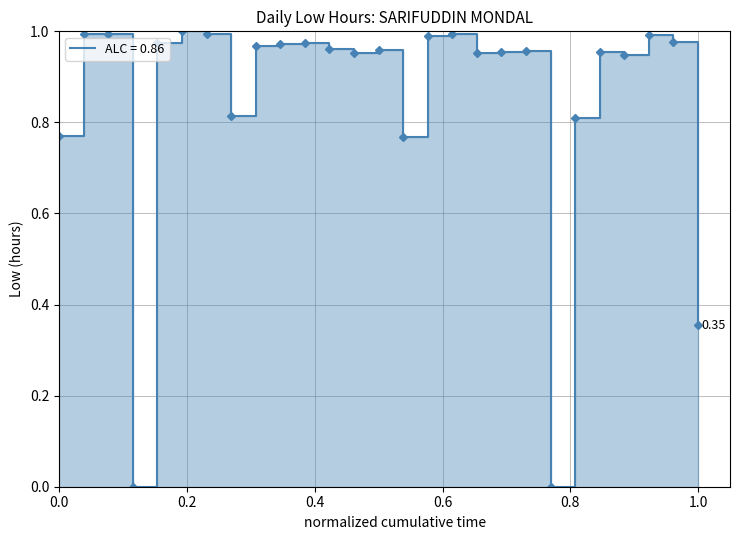

True or false: the data shows 0.2 at 3.

False